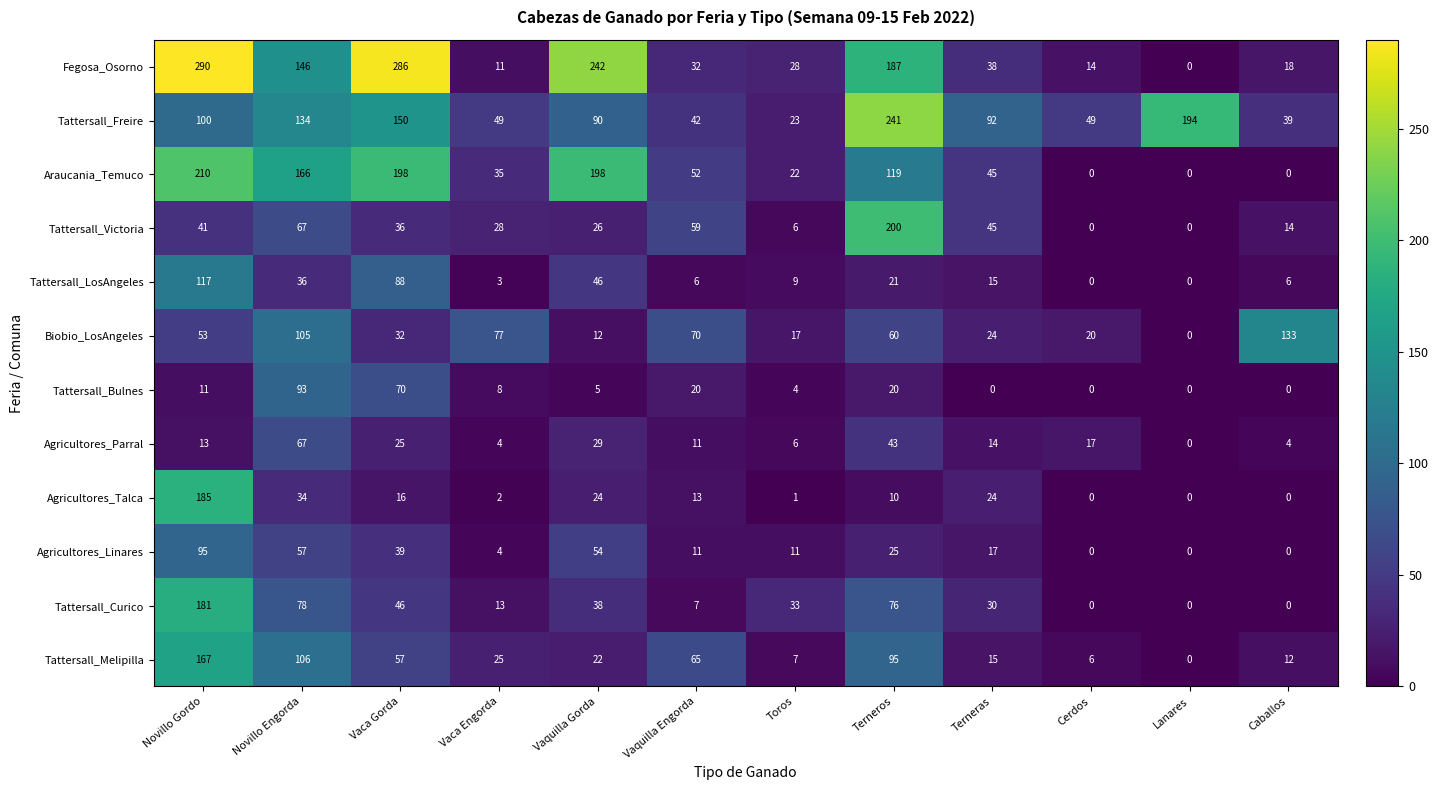

What is the total value across all series at Novillo Engorda?

1089